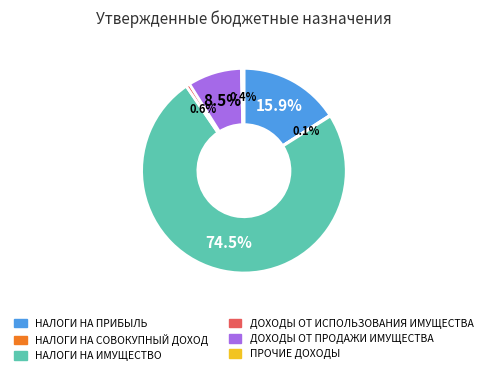

Is it true that ДОХОДЫ ОТ ПРОДАЖИ ИМУЩЕСТВА is 16% of the pie?

False